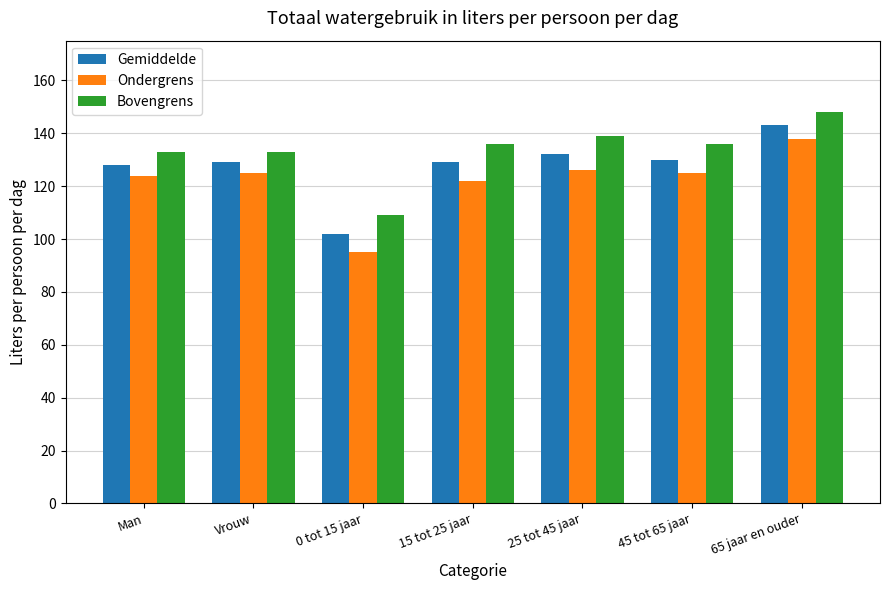

What is the approximate value of Ondergrens at 25 tot 45 jaar, to the nearest 5?

125